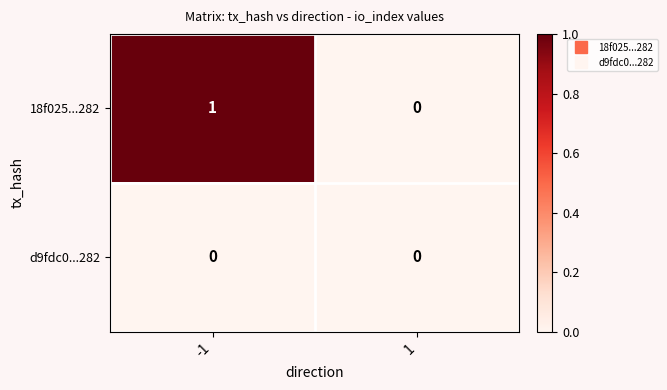

List the series in order of their overall mean, lowest first.

d9fdc0...282, 18f025...282